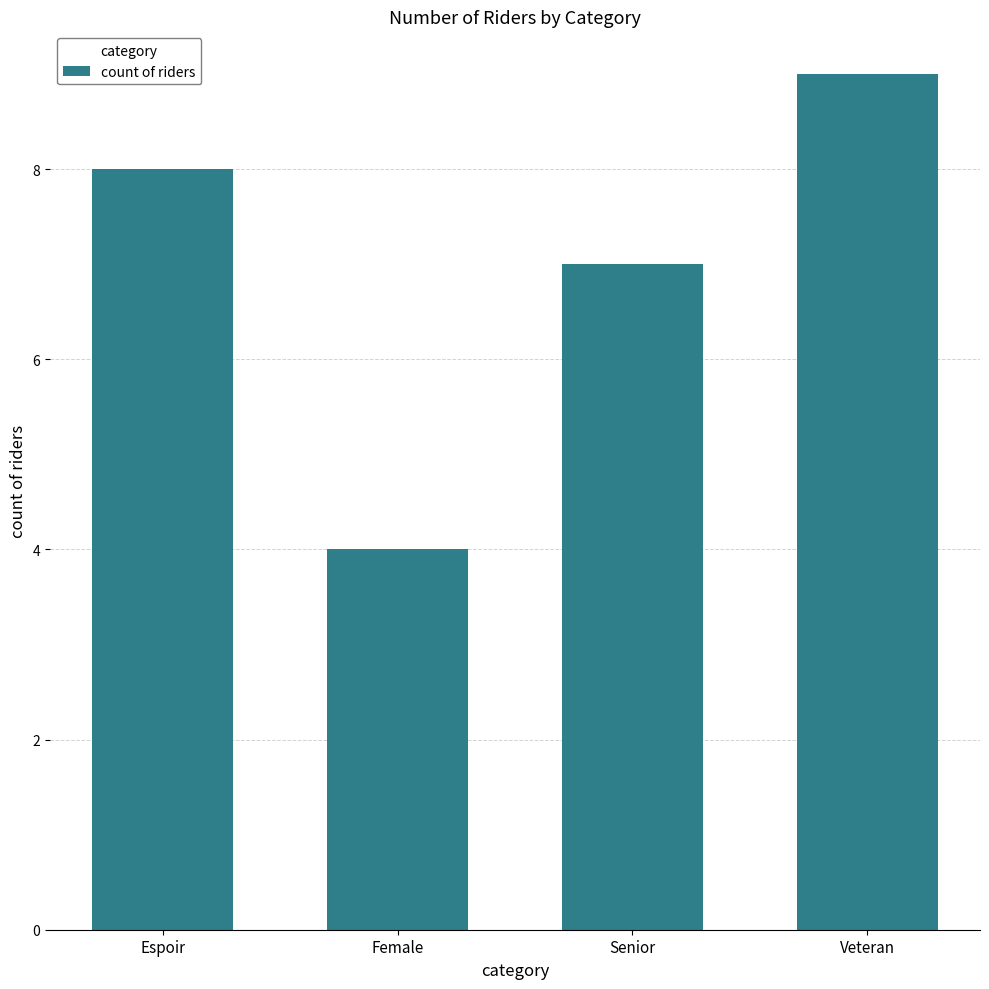

Rank the categories by value from lowest to highest.

Female, Senior, Espoir, Veteran